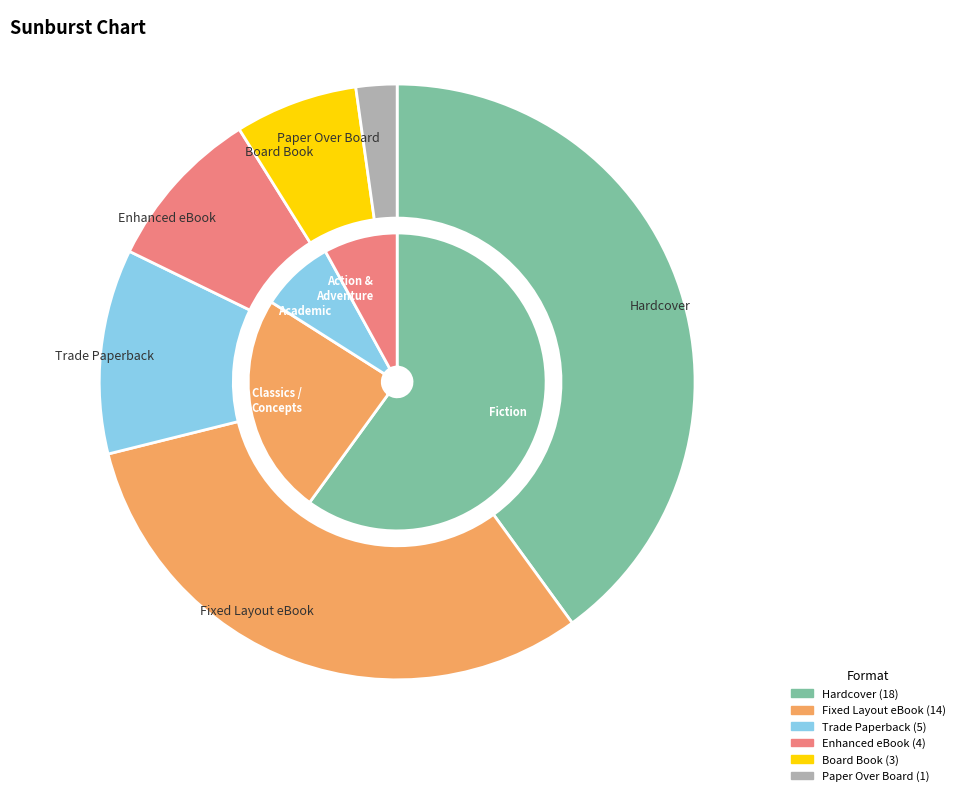

To the nearest percent, what is the combined percentage of Paper Over Board and Enhanced eBook?

11%